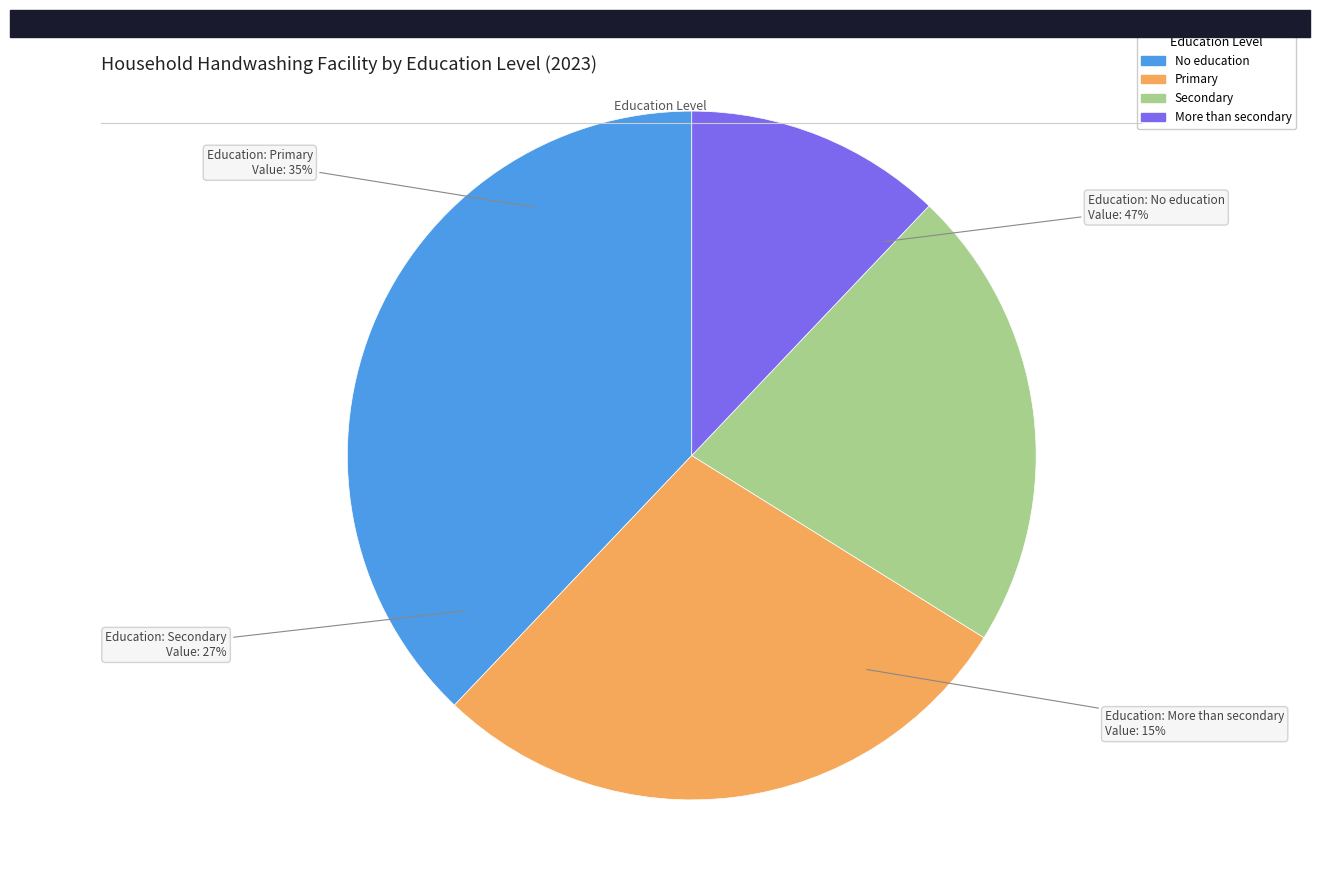

Does No education represent more than half of the total?

No